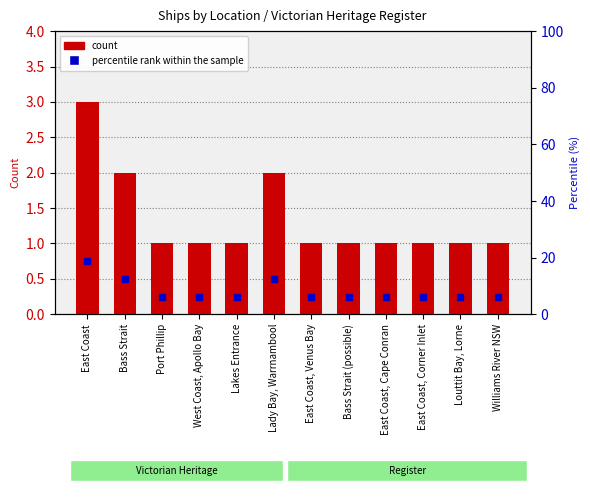

What is the value of the count bar at the 1st from the left?

3.0